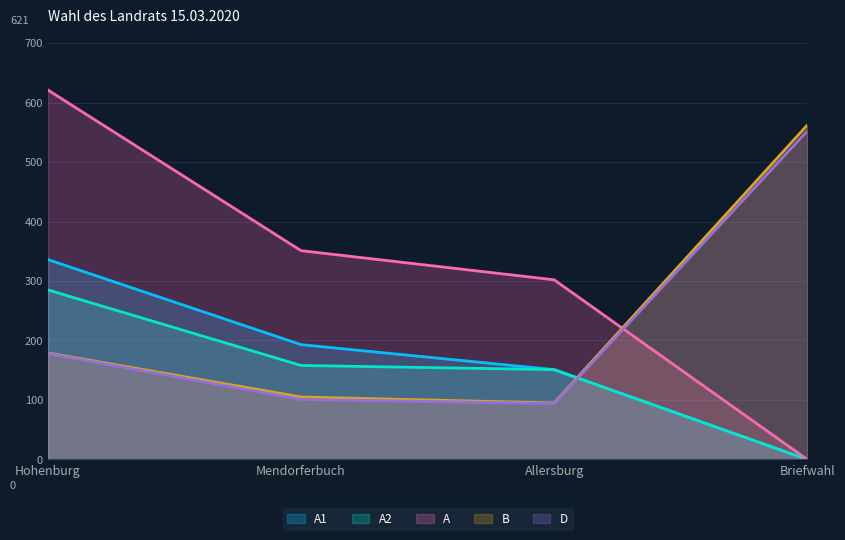

List the series in order of their peak value, highest first.

A, B, D, A1, A2